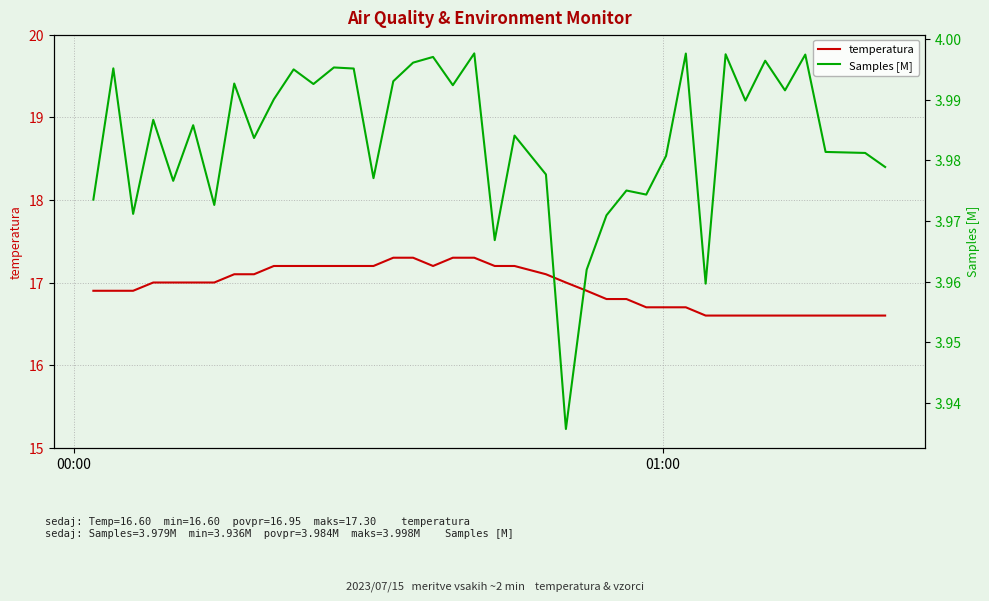

What is the highest value of the temperatura series?

17.3